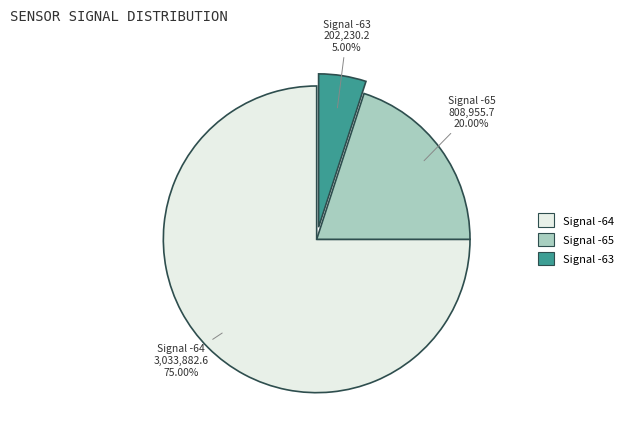

Is there a majority slice in this chart?

Yes